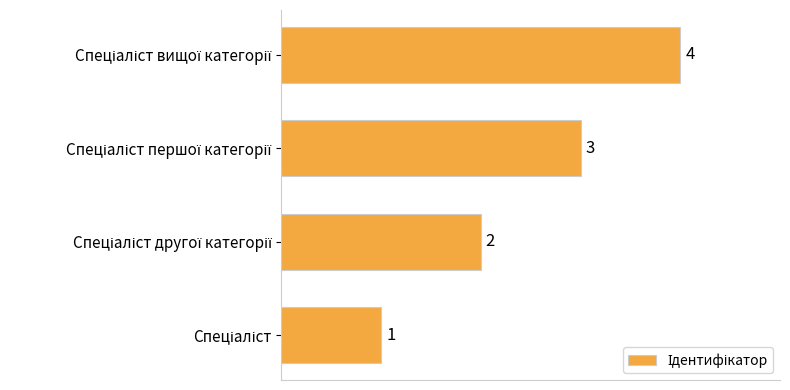

How many values are between 2 and 4?

3